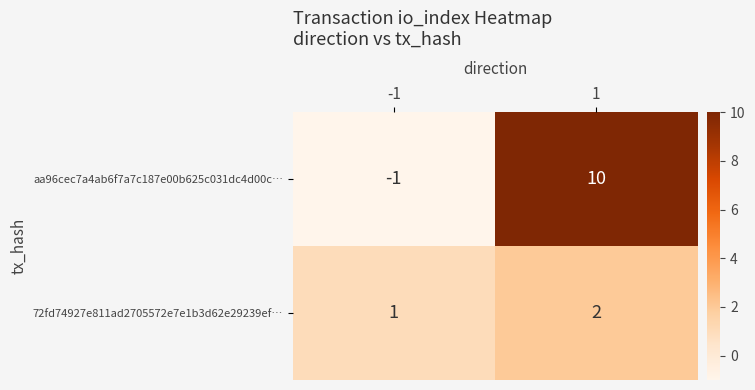

The 72fd74927e811ad2705572e7e1b3d62e29239ef… series shows 1 at 1. True or false?

False